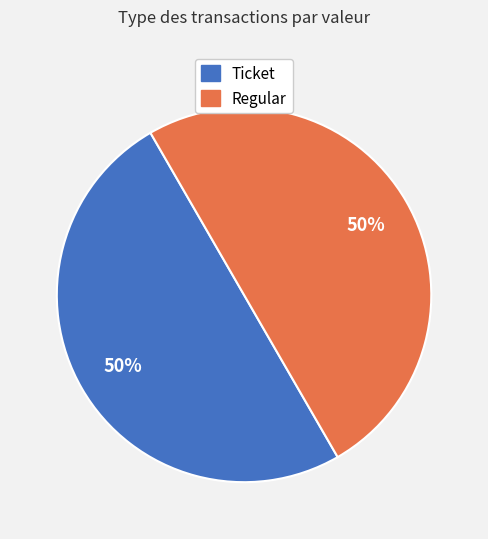

Count the number of slices in the pie.

2